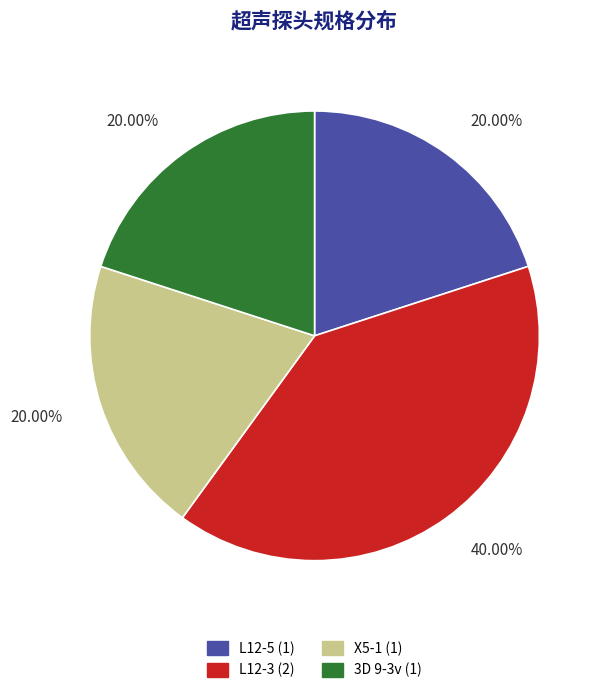

To the nearest percent, what is the combined percentage of 3D 9-3v and L12-3?

60%